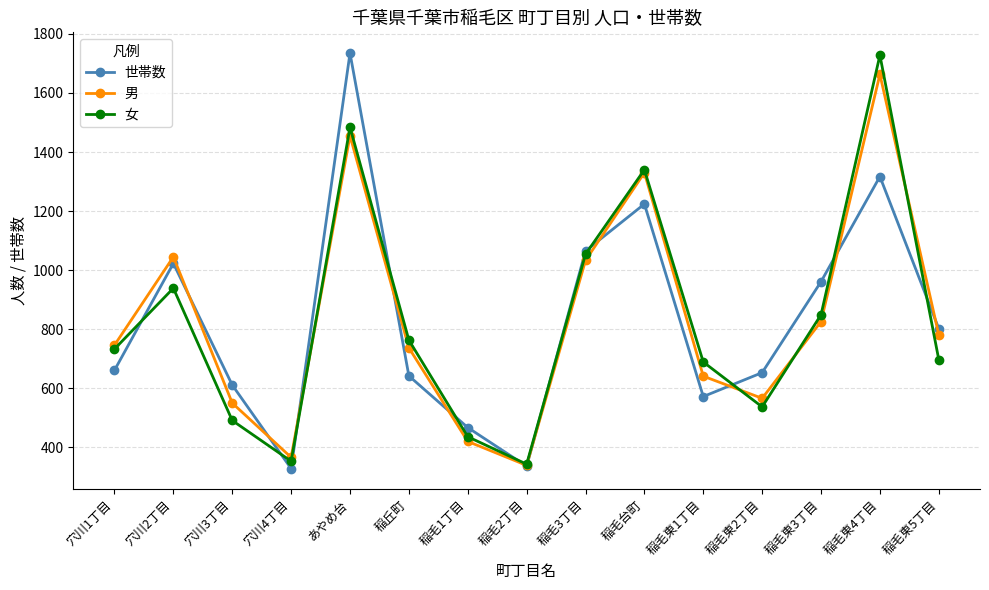

At which category does 世帯数 reach its first local peak?

穴川2丁目